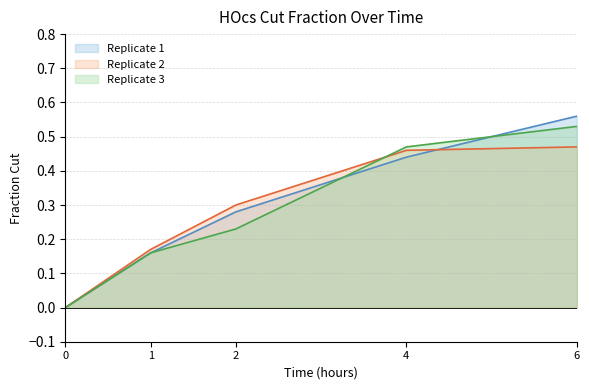

Count the Replicate 3 values in the range 0 to 1.

5